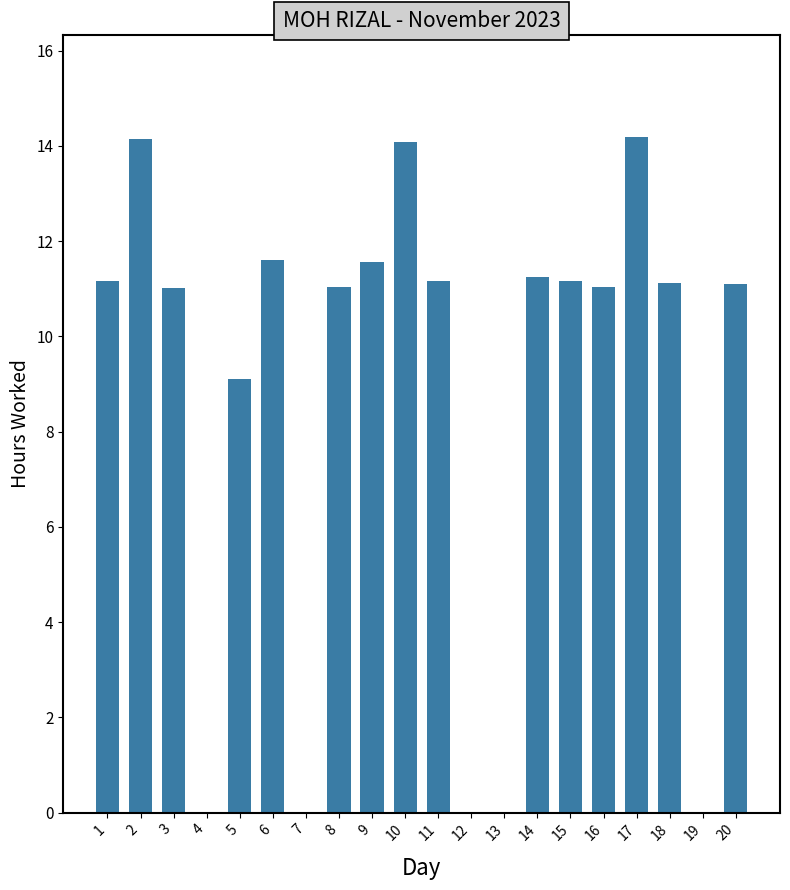

Is it true that the value at 8 is 11.0?

True